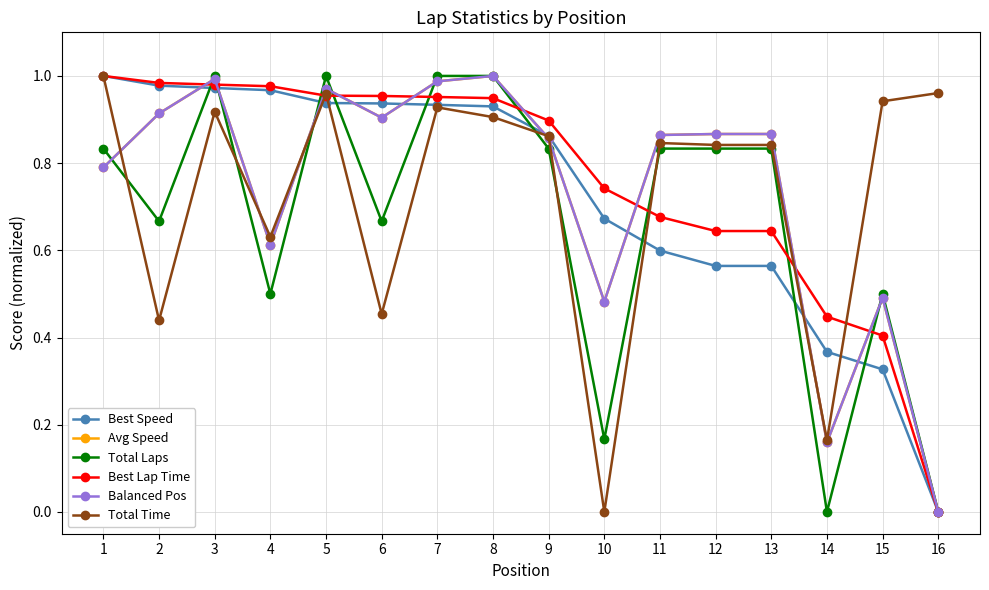

Reading left to right, what are all the values shown in this chart?

Best Speed: 1.0	1.0	1.0	1.0	0.9	0.9	0.9	0.9	0.9	0.7	0.6	0.6	0.6	0.4	0.3	0.0
Avg Speed: 0.8	0.9	1.0	0.6	1.0	0.9	1.0	1.0	0.9	0.5	0.9	0.9	0.9	0.2	0.5	0.0
Total Laps: 0.8	0.7	1.0	0.5	1.0	0.7	1.0	1.0	0.8	0.2	0.8	0.8	0.8	0.0	0.5	0.0
Best Lap Time: 1.0	1.0	1.0	1.0	1.0	1.0	1.0	0.9	0.9	0.7	0.7	0.6	0.6	0.4	0.4	0.0
Balanced Pos: 0.8	0.9	1.0	0.6	1.0	0.9	1.0	1.0	0.9	0.5	0.9	0.9	0.9	0.2	0.5	0.0
Total Time: 1.0	0.4	0.9	0.6	1.0	0.5	0.9	0.9	0.9	0.0	0.8	0.8	0.8	0.2	0.9	1.0